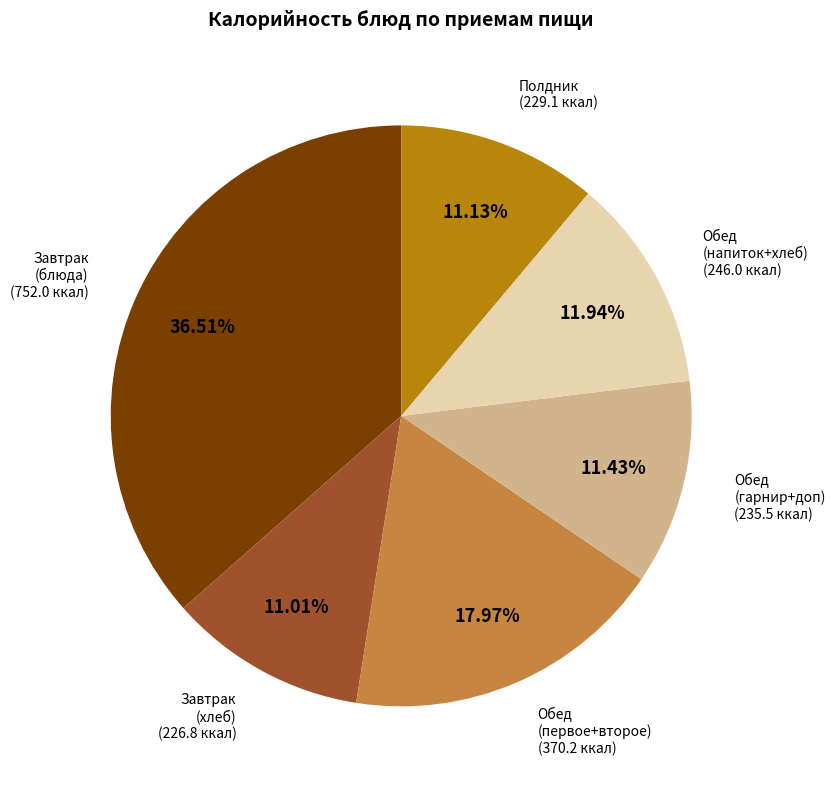

Does any single category account for the majority?

No